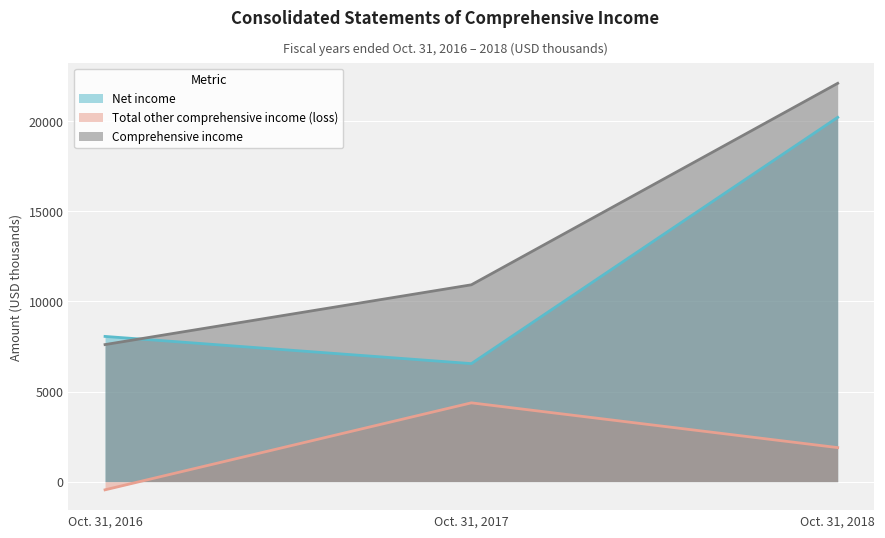

Reading left to right, transcribe all the data shown in this chart.

Net income: Oct. 31, 2016=8058	Oct. 31, 2017=6549	Oct. 31, 2018=20212
Total other comprehensive income (loss): Oct. 31, 2016=-453	Oct. 31, 2017=4373	Oct. 31, 2018=1889
Comprehensive income: Oct. 31, 2016=7605	Oct. 31, 2017=10922	Oct. 31, 2018=22101